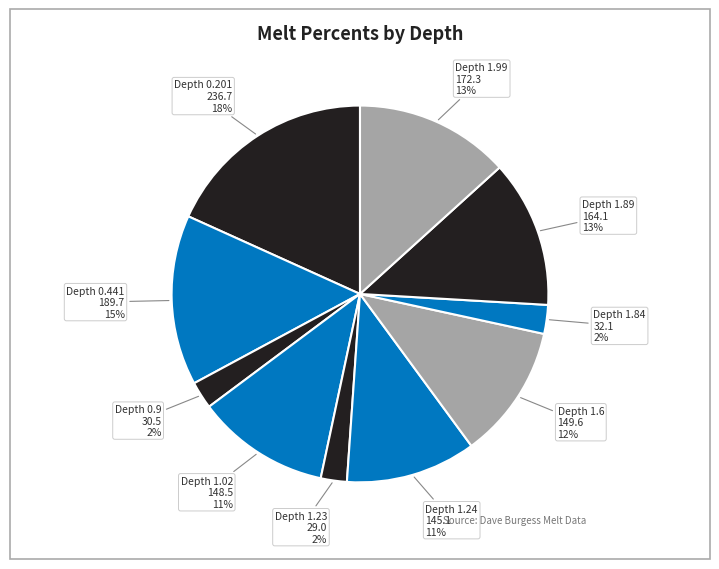

Rank the categories by value from lowest to highest.

1.23, 0.9, 1.84, 1.24, 1.02, 1.6, 1.89, 1.99, 0.441, 0.201